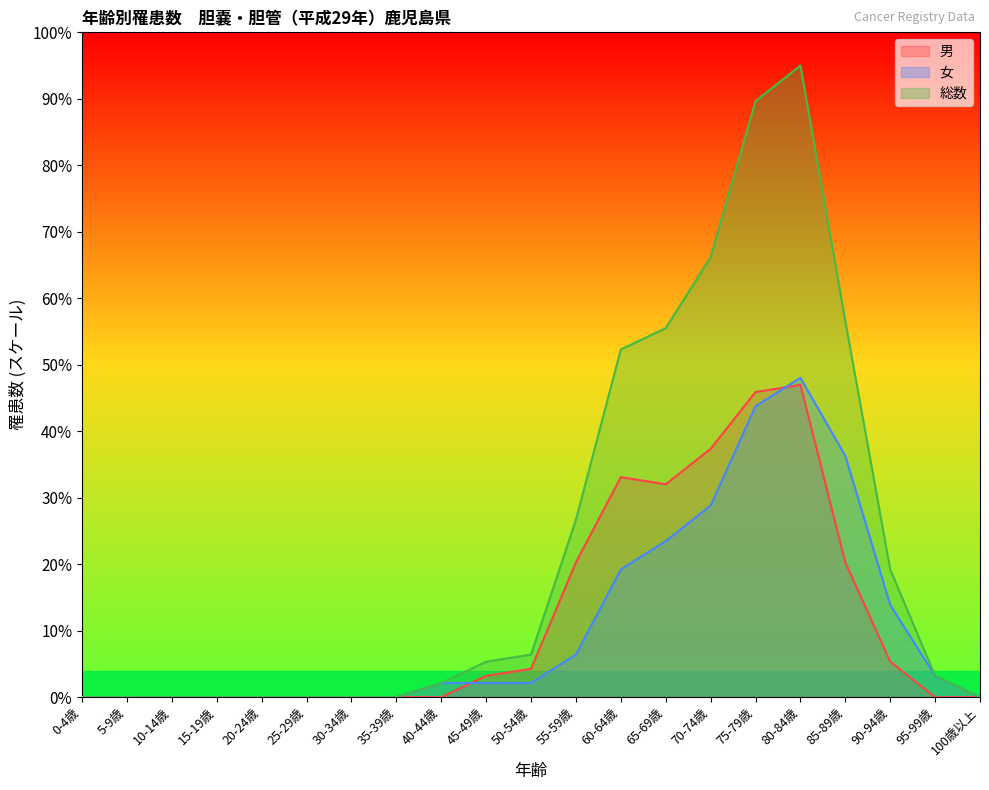

List the series in order of their peak value, lowest first.

男, 女, 総数